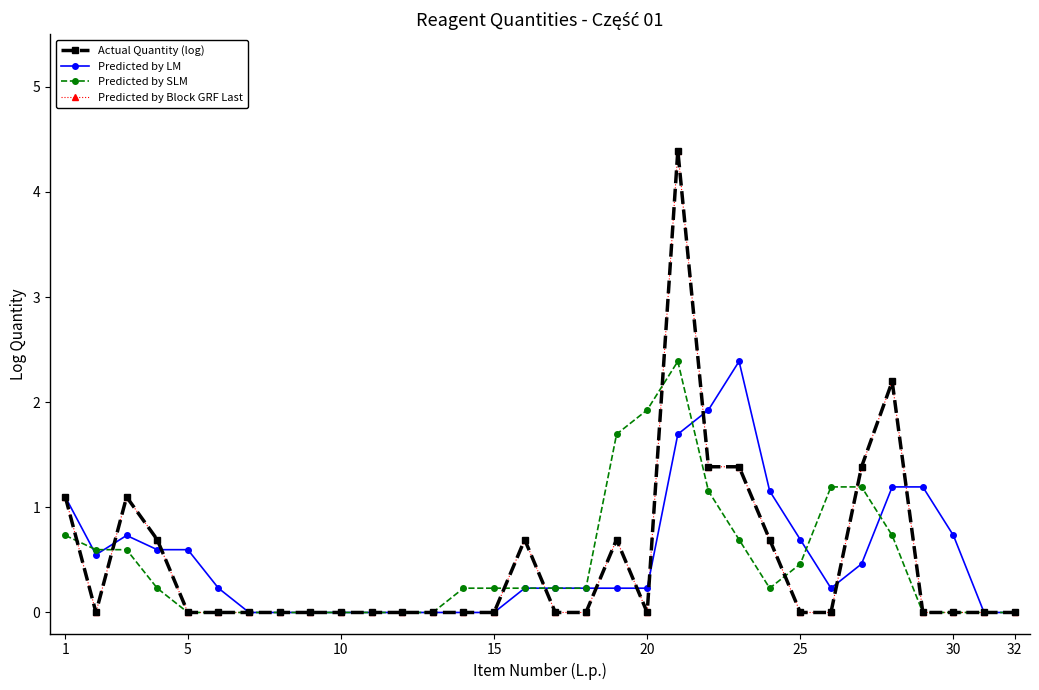

Does the chart have visible grid lines?

No